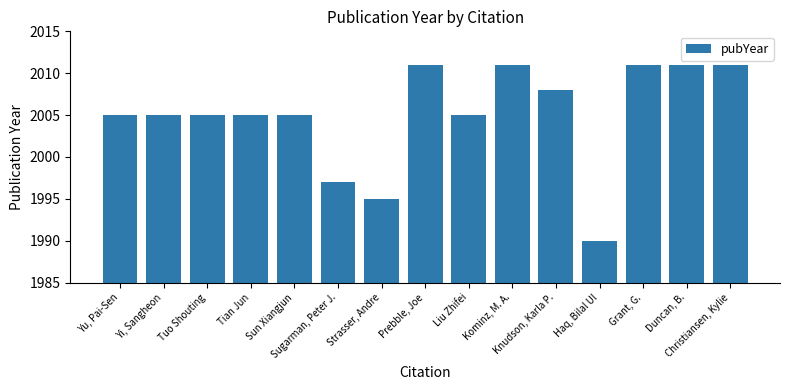

Reading left to right, transcribe all the data shown in this chart.

Yu, Pai-Sen=2005	Yi, Sangheon=2005	Tuo Shouting=2005	Tian Jun=2005	Sun Xiangjun=2005	Sugarman, Peter J.=1997	Strasser, Andre=1995	Prebble, Joe=2011	Liu Zhifei=2005	Kominz, M. A.=2011	Knudson, Karla P.=2008	Haq, Bilal Ul=1990	Grant, G.=2011	Duncan, B.=2011	Christiansen, Kylie=2011